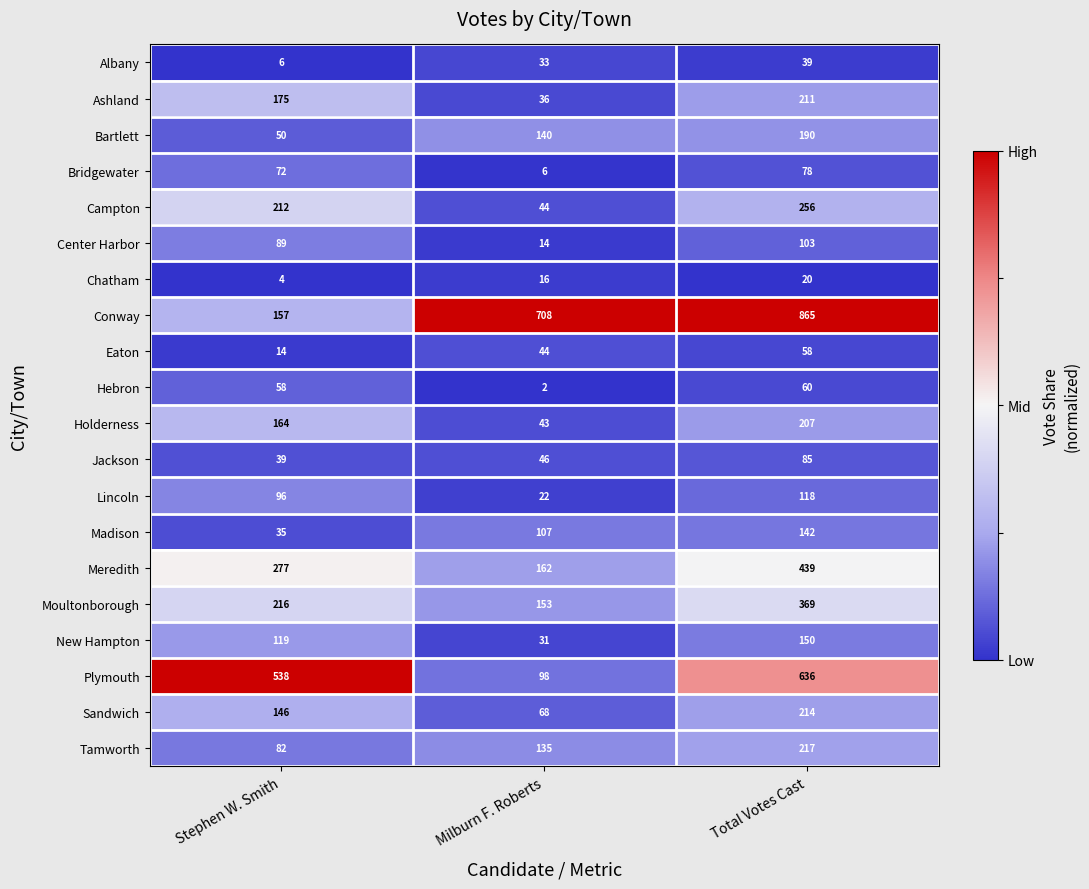

How many distinct data groups are displayed?

20